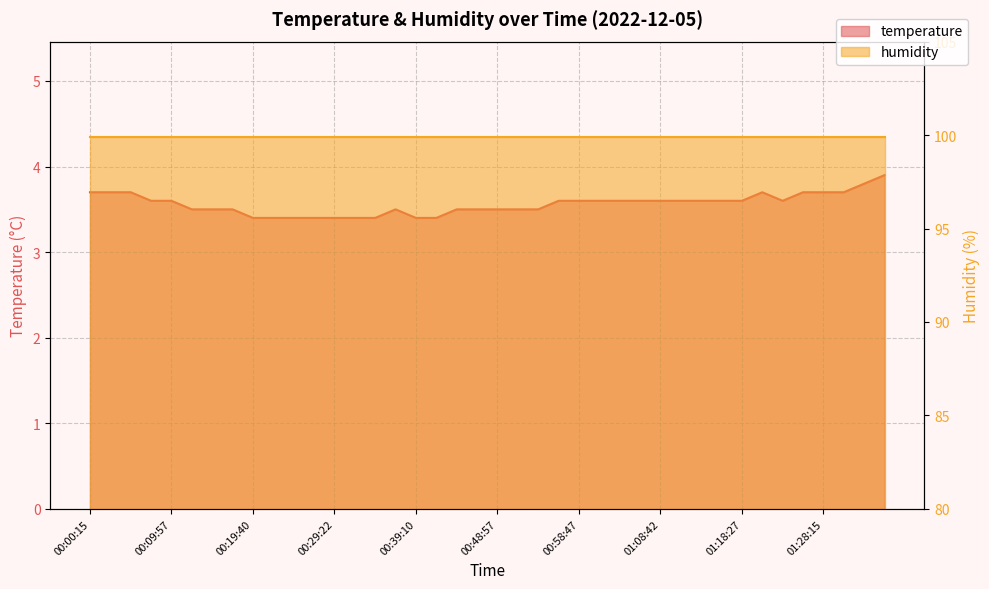

What is the label of the 37th point from the right?

00:07:32